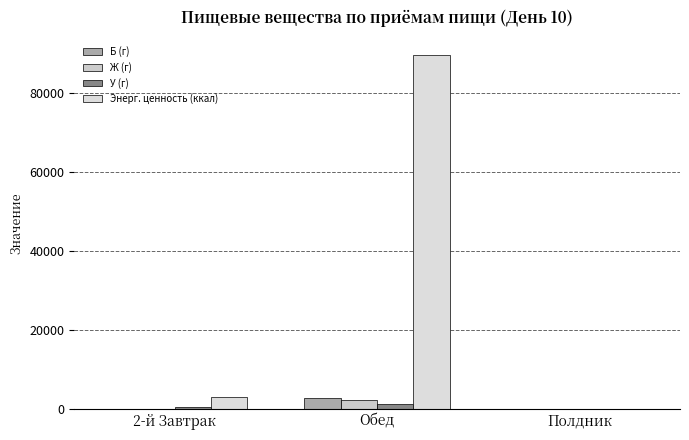

At which label is Ж (г) closest to 1173?

2-й Завтрак